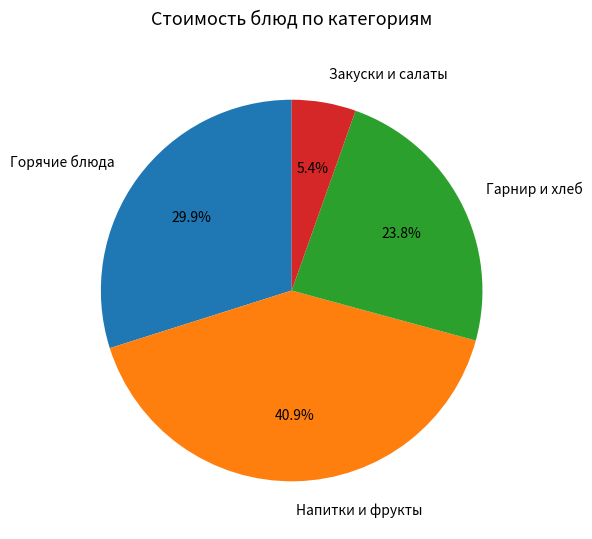

What portion of the pie excludes Напитки и фрукты?

59.1%